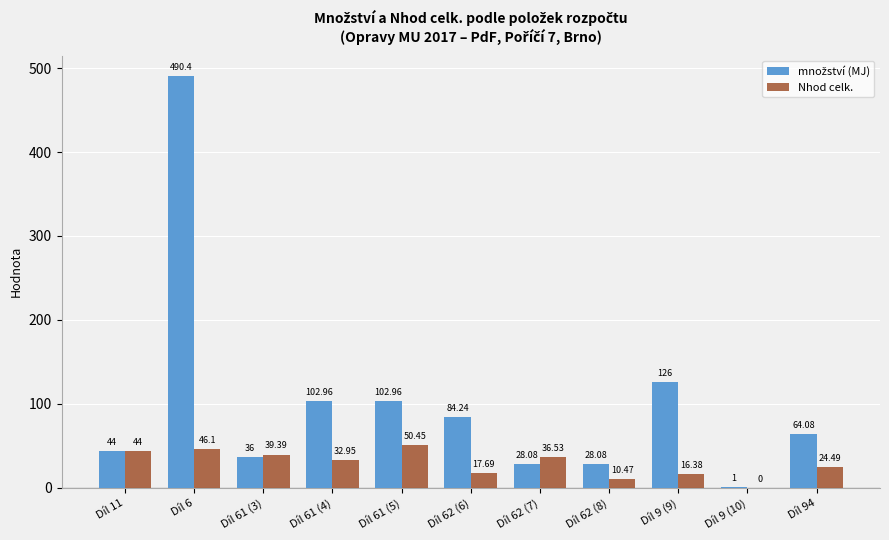

At which category is the sum across all series the highest?

Díl 6